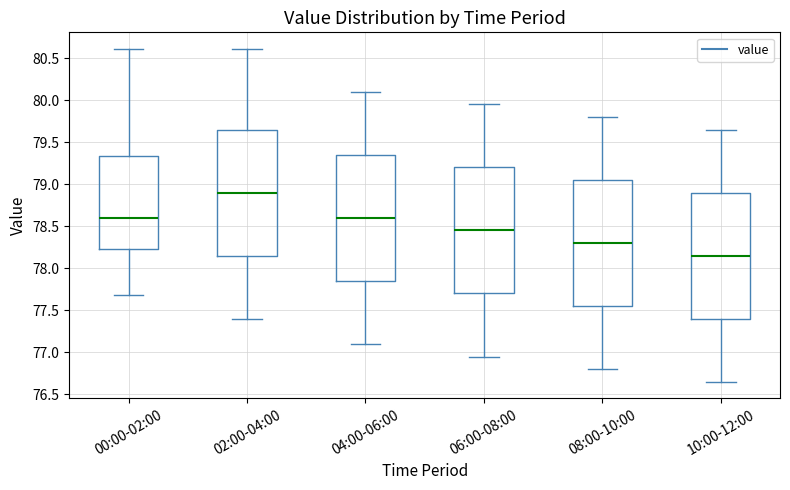

Reading left to right, transcribe this box plot: for each box, give where its median line is, the range the box spans, and where its two whiskers end, as read against the y-axis. The values are not printed on the chart, so give them approximately, as read against the axis.

00:00-02:00: median 78.60, box 78.25 to 79.35, whiskers 77.70 to 80.60
02:00-04:00: median 78.90, box 78.15 to 79.65, whiskers 77.40 to 80.60
04:00-06:00: median 78.60, box 77.85 to 79.35, whiskers 77.10 to 80.10
06:00-08:00: median 78.45, box 77.70 to 79.20, whiskers 76.95 to 79.95
08:00-10:00: median 78.30, box 77.55 to 79.05, whiskers 76.80 to 79.80
10:00-12:00: median 78.15, box 77.40 to 78.90, whiskers 76.65 to 79.65